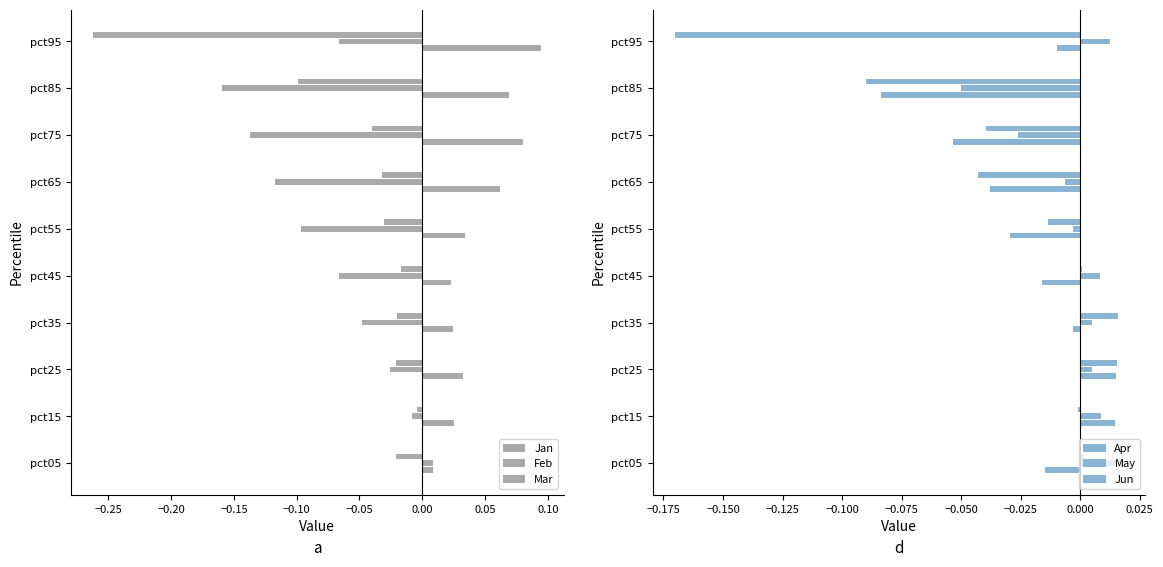

At how many categories does at least one series exceed 0?

10